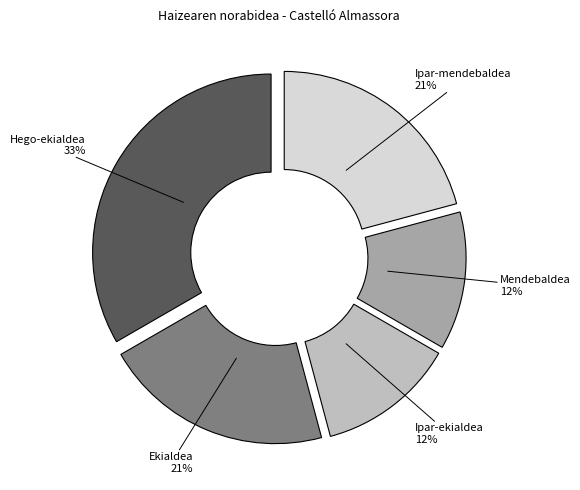

To the nearest percent, what is the difference between the largest and smallest slice percentages?

21%